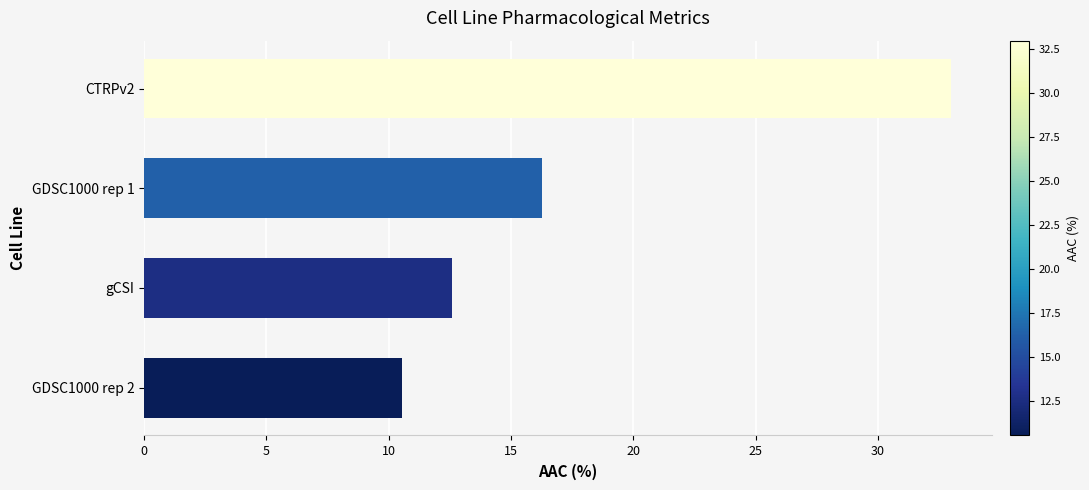

Where is the data nearest to the value 21?

GDSC1000 rep 1